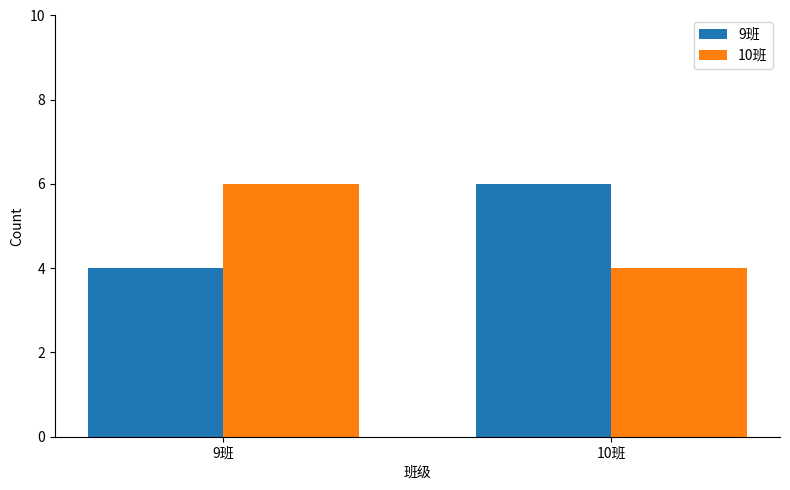

What is the sum of the 10班 values at 10班 and 9班?

10